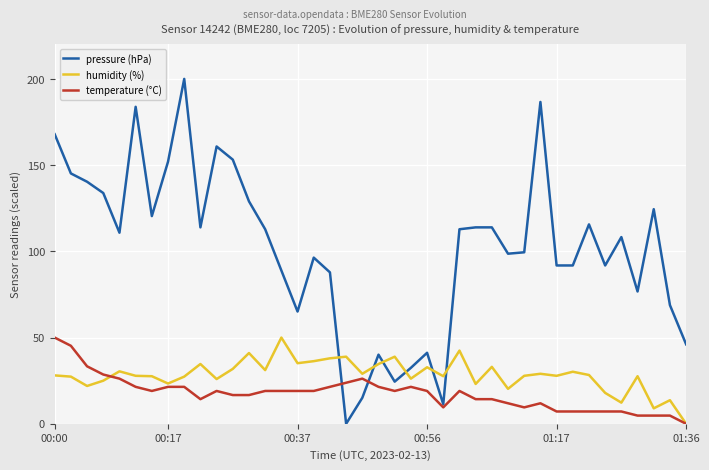

Which series ends up on top after the final intersection of pressure (hPa) and temperature (°C)?

pressure (hPa)